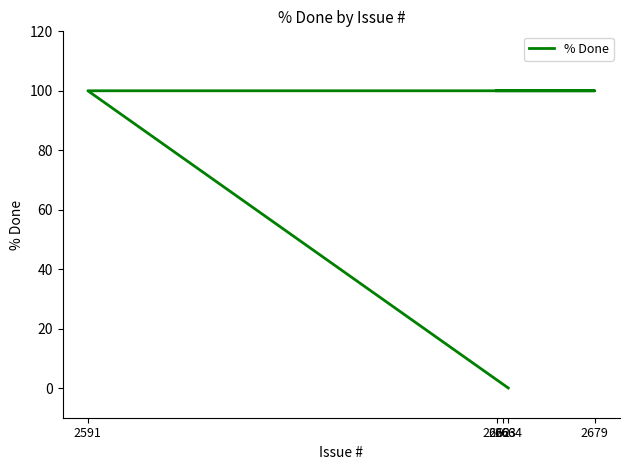

What is the difference between the maximum and minimum values?

100